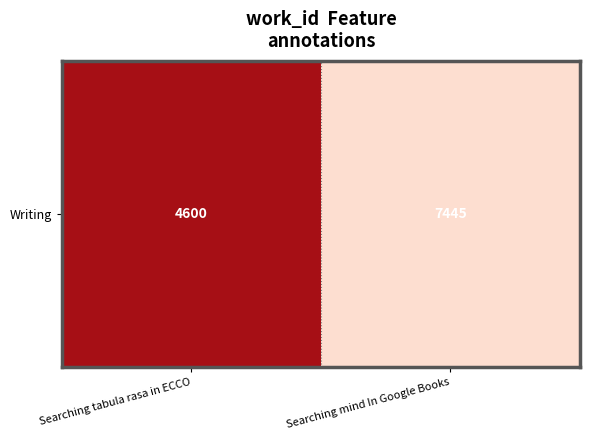

The chart shows a value of 6240 at Searching tabula rasa in ECCO. True or false?

False